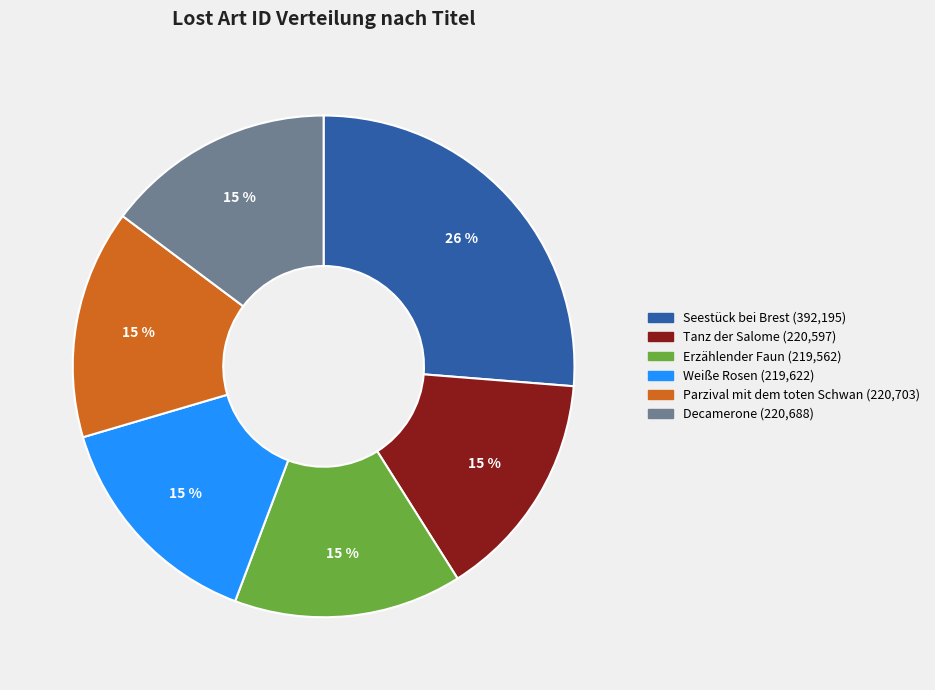

Which has a higher value, Decamerone or Seestück bei Brest?

Seestück bei Brest